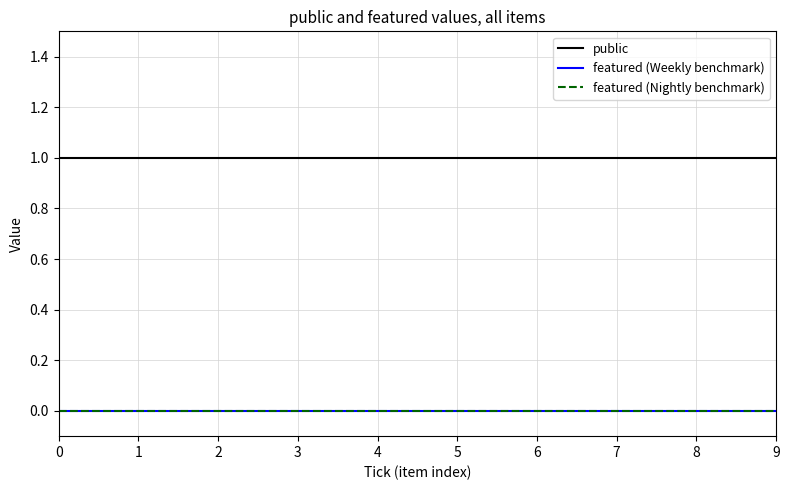

Rank the series by their maximum value, from lowest to highest.

featured (Weekly benchmark), featured (Nightly benchmark), public